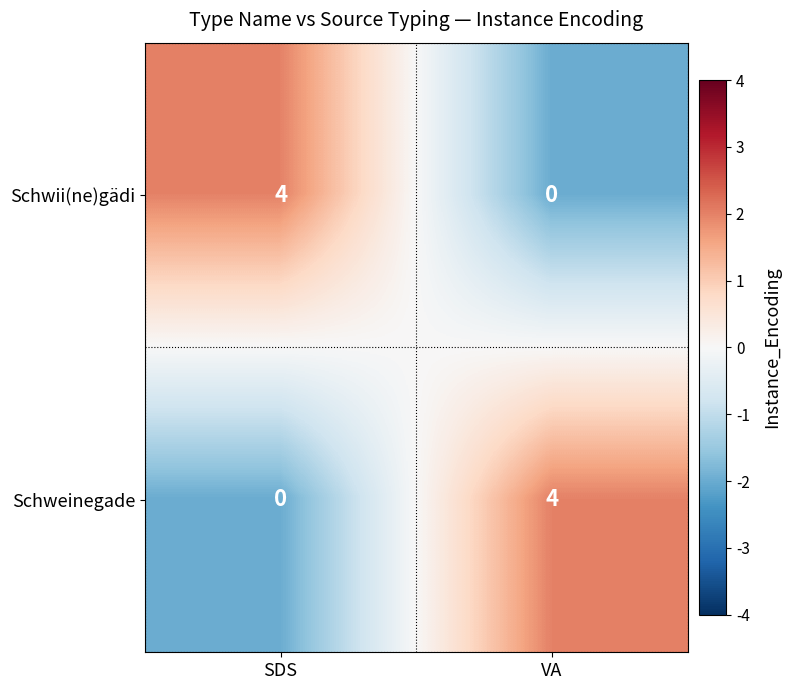

At which label does Schweinegade reach its peak?

VA